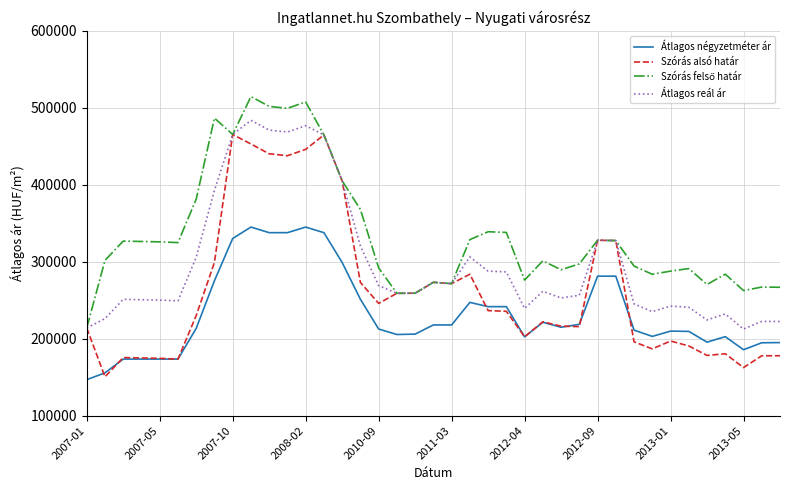

What is the minimum value for Szórás alsó határ?

150478